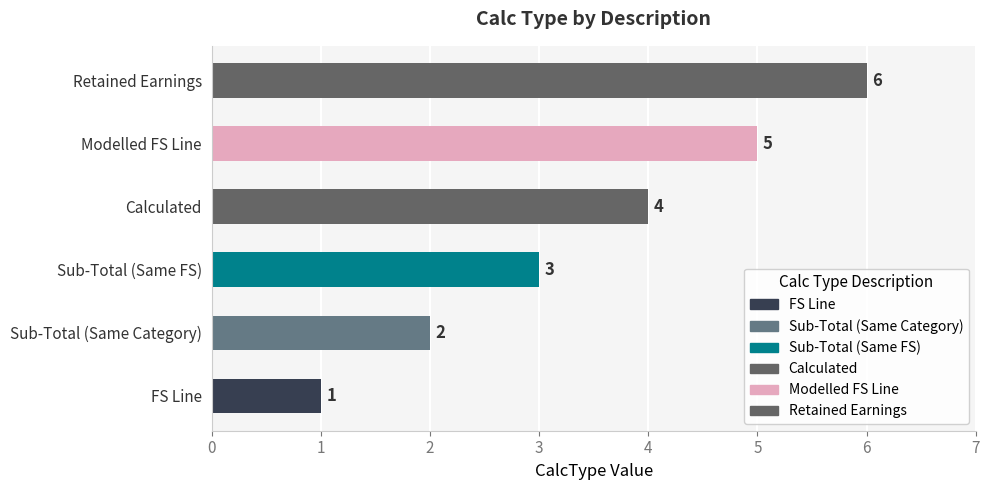

What is the sum of all values?

21